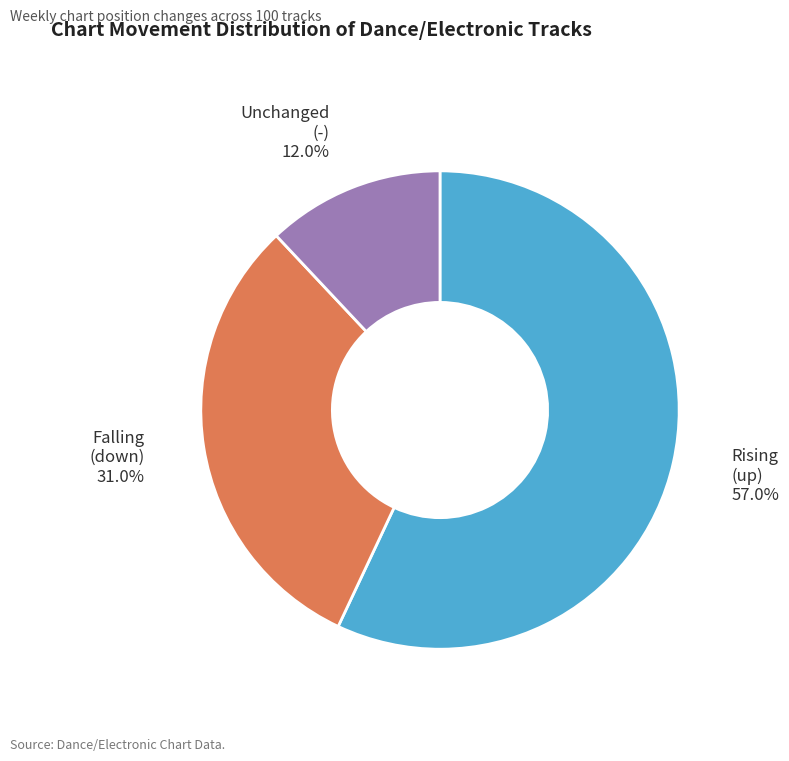

Is there any slice that represents more than half of the pie?

Yes